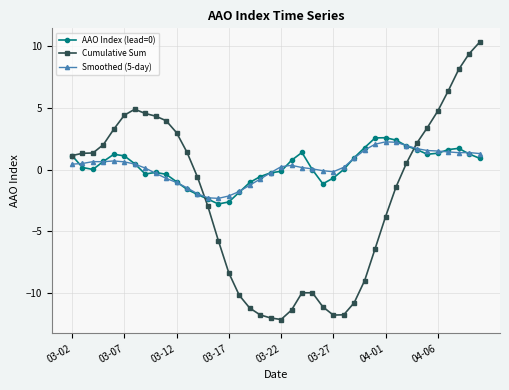

What is the sum of all Smoothed (5-day) values?

10.3